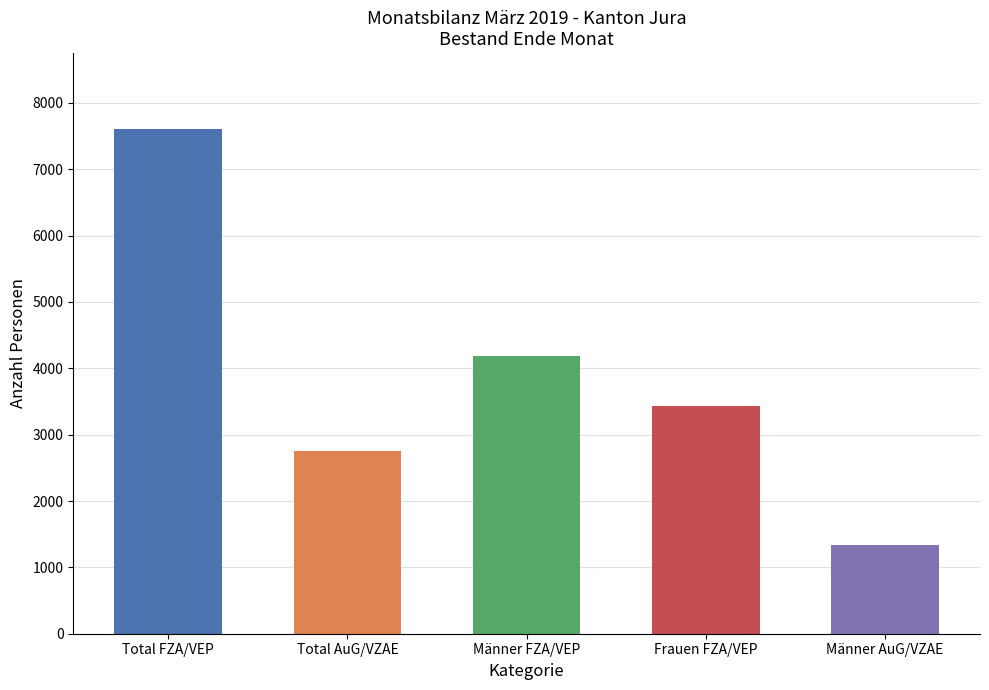

What is the difference between the second highest and minimum values?

2842